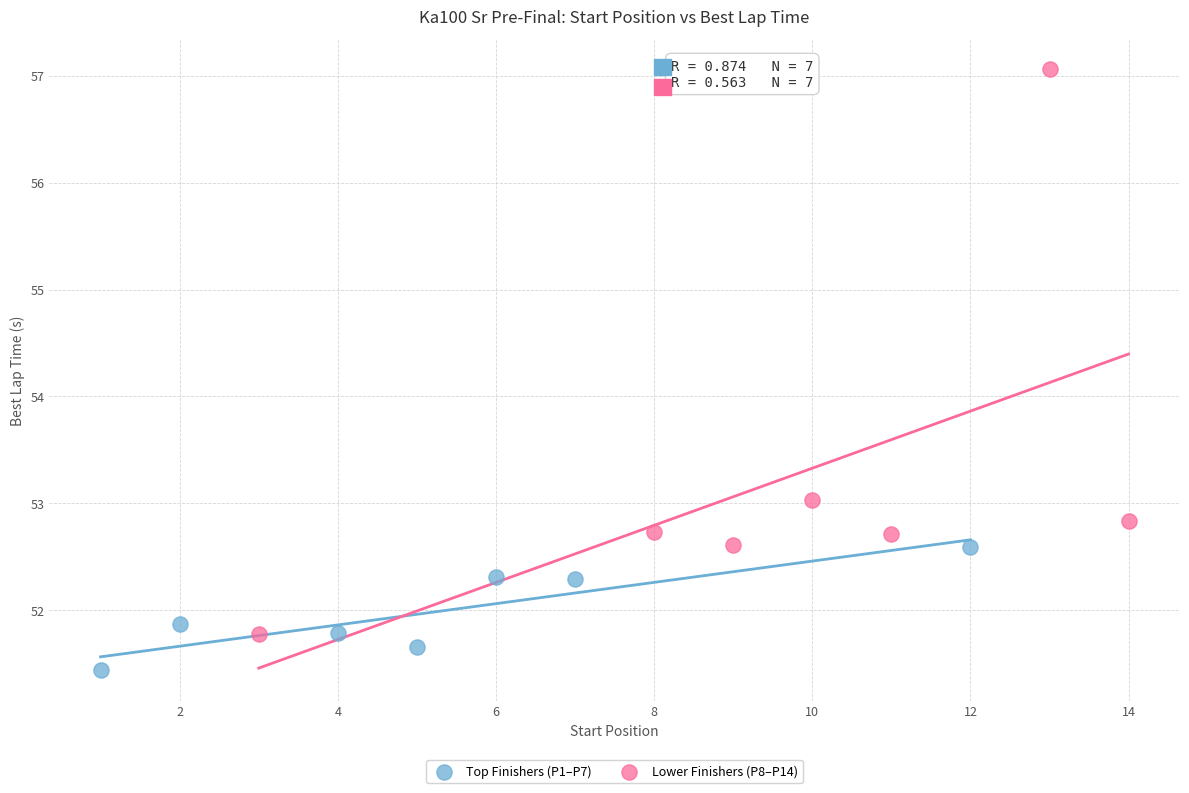

What are all the series names shown in the legend?

Top Finishers (P1–P7), Lower Finishers (P8–P14)